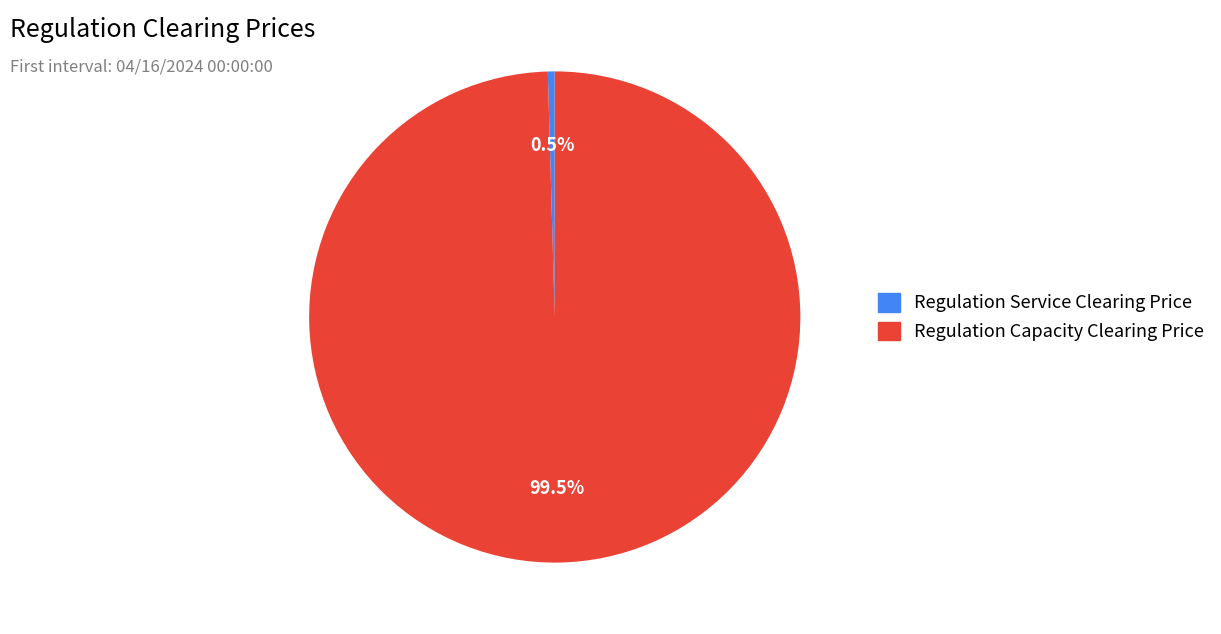

Between Regulation Capacity Clearing Price and Regulation Service Clearing Price, which is larger?

Regulation Capacity Clearing Price